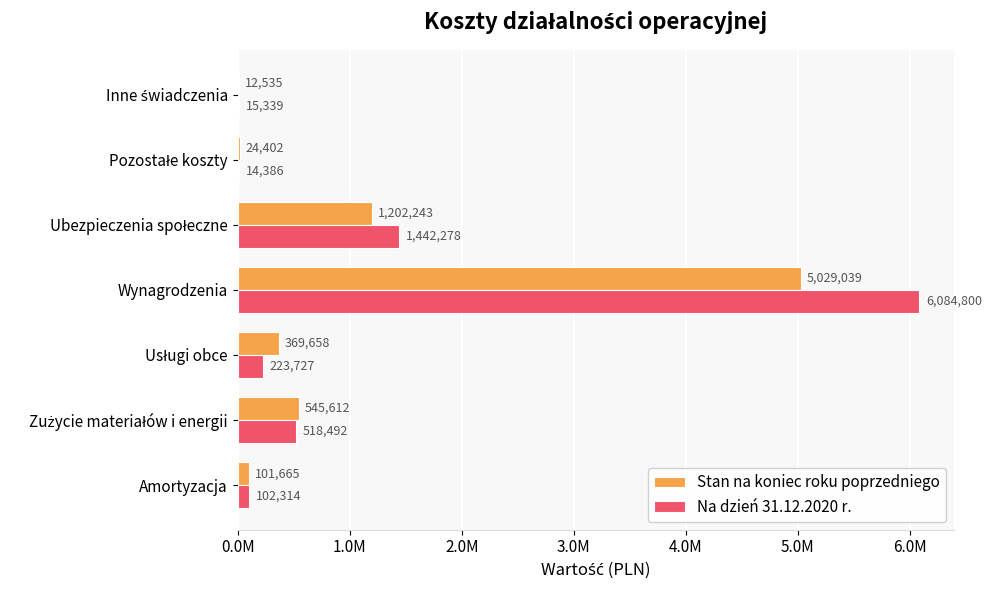

What are all the series names shown in the legend?

Stan na koniec roku poprzedniego, Na dzień 31.12.2020 r.